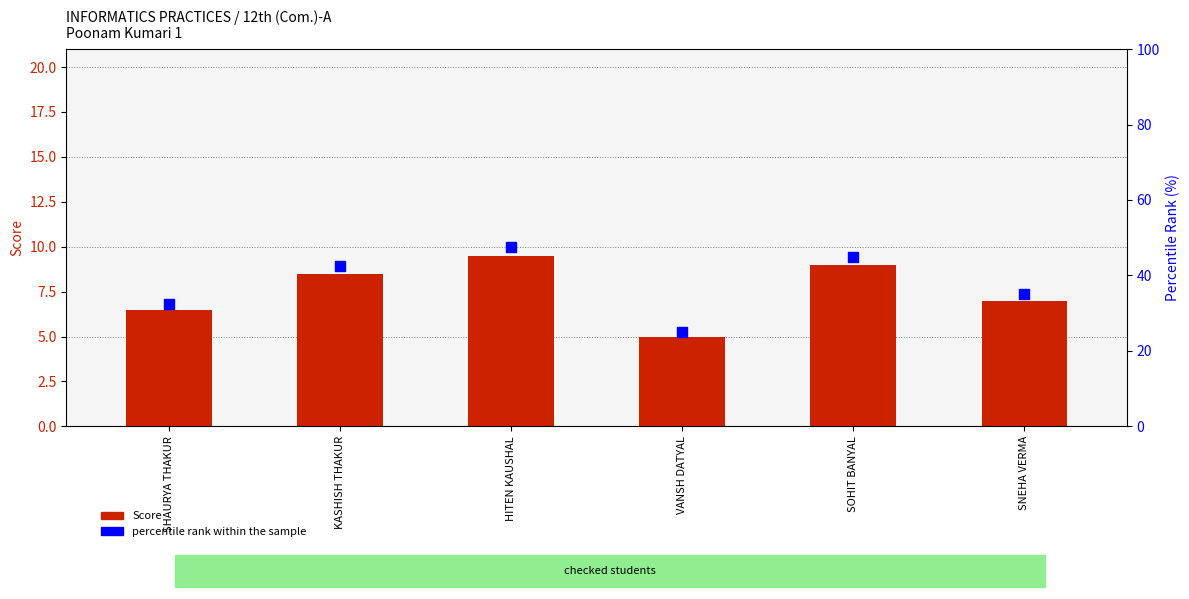

What is the total value across all series at SOHIT BANYAL?

54.0